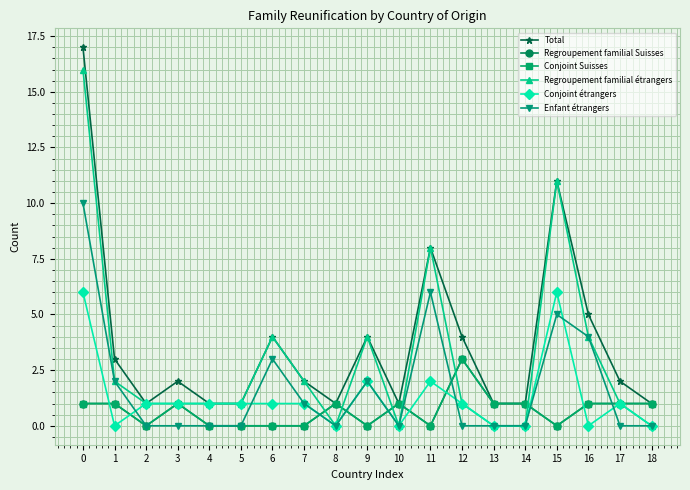

Between 1 and 6, which series saw the biggest shift?

Regroupement familial étrangers